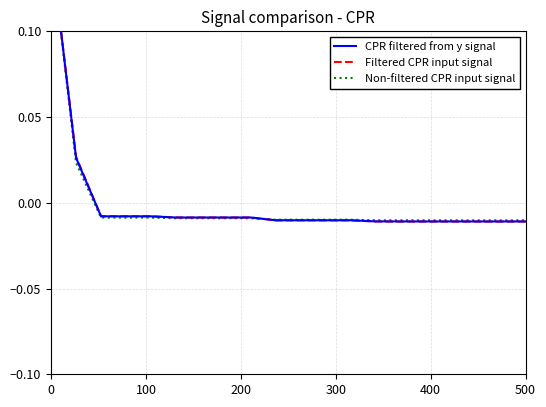

How many data points in Filtered CPR input signal are less than 0?

18